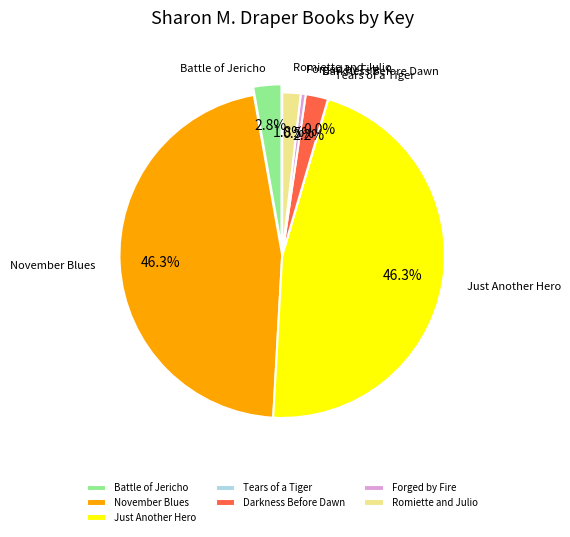

Is Tears of a Tiger the majority of the pie?

No